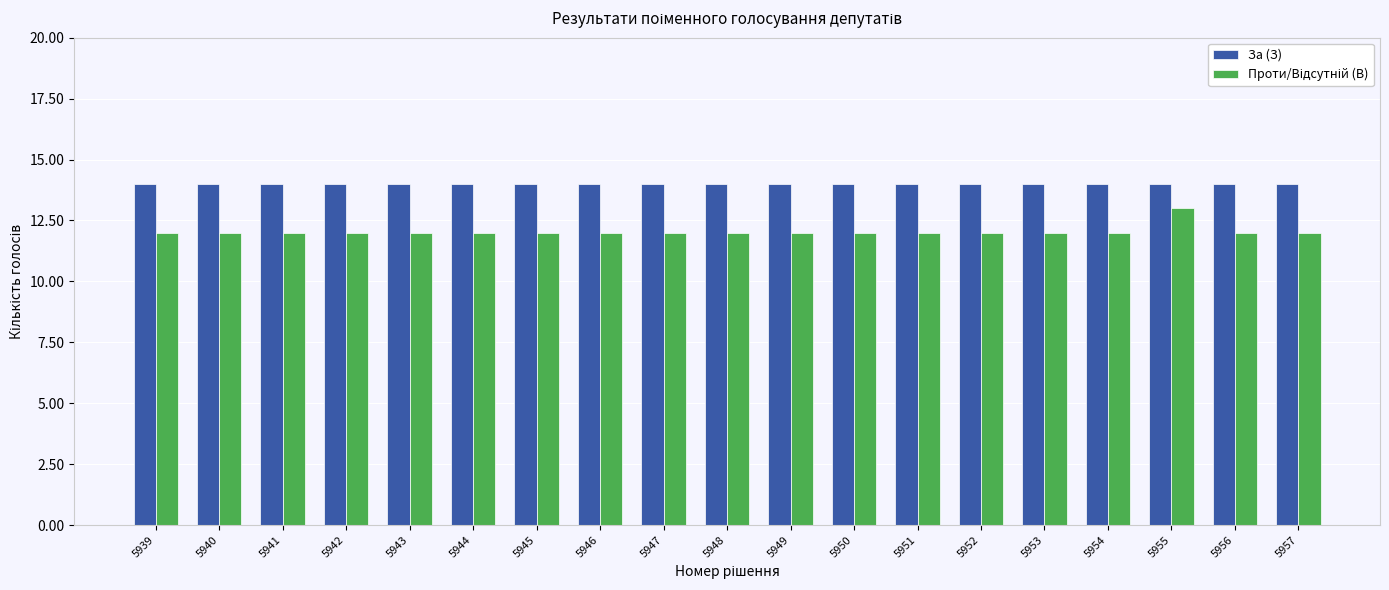

What is the maximum value for За (З)?

14